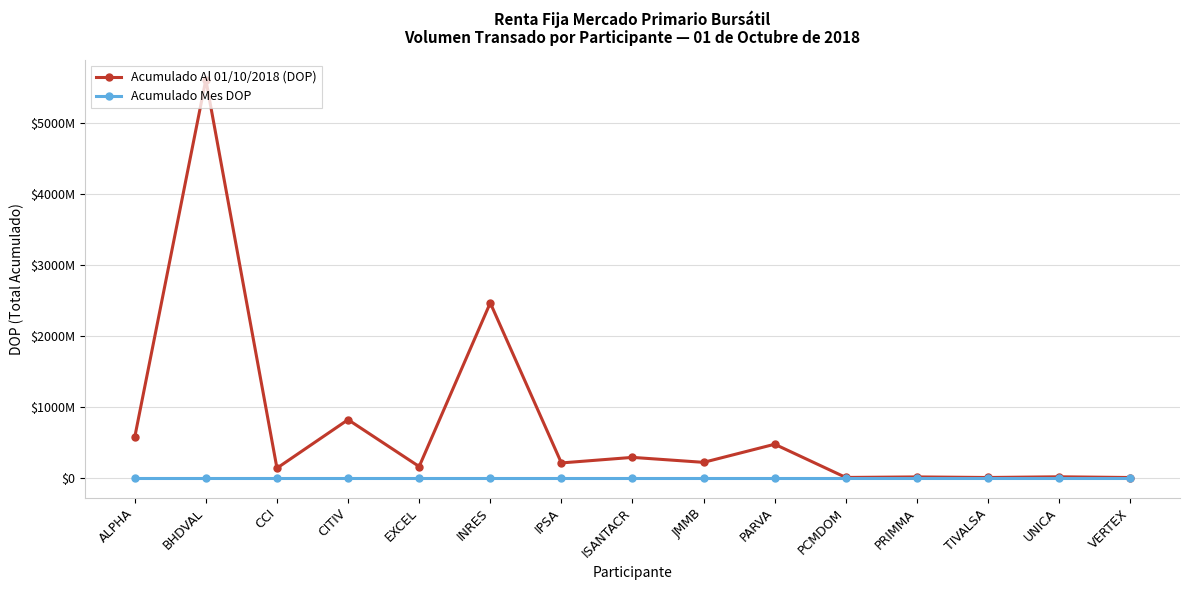

True or false: Acumulado Mes DOP and Acumulado Al 01/10/2018 (DOP) intersect in this chart.

False